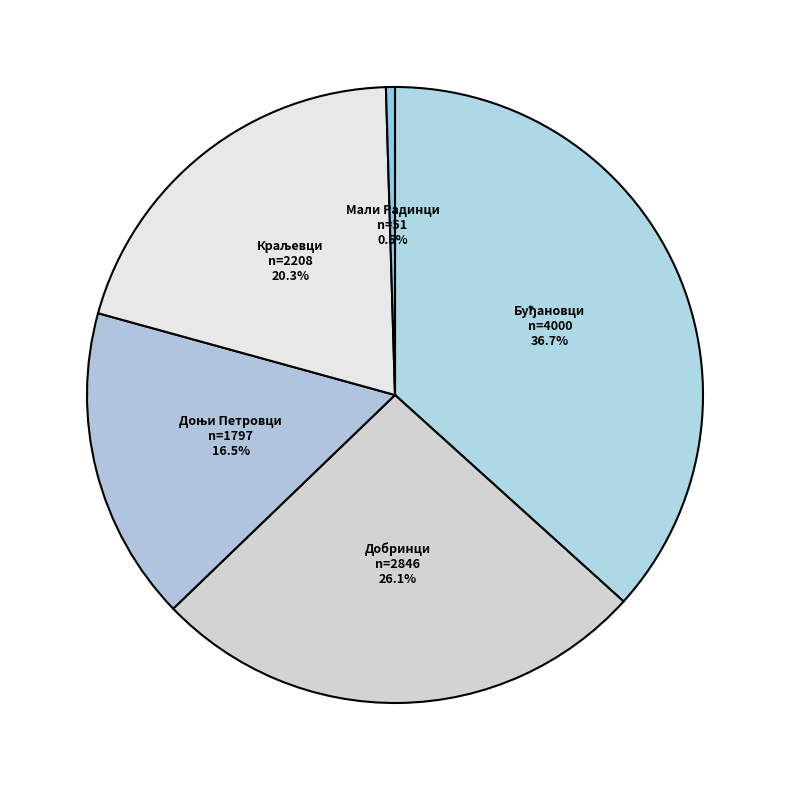

What percentage do Мали Радинци and Добринци together represent?

26.6%